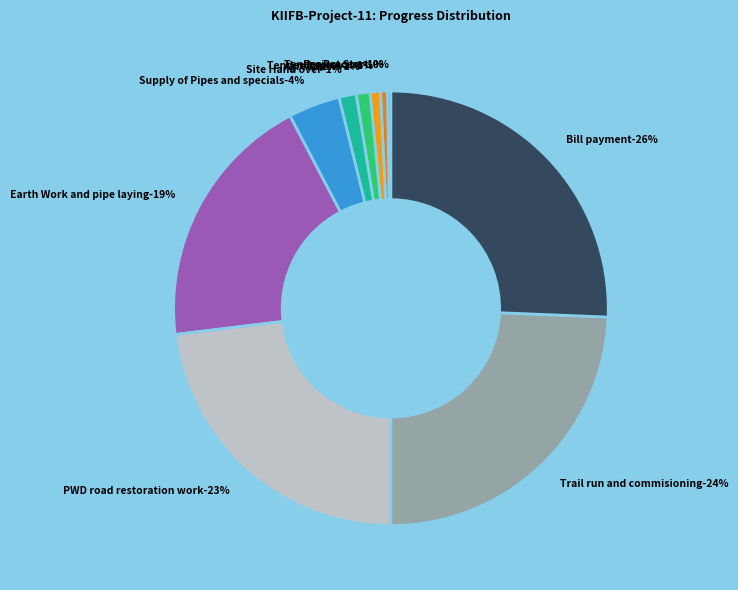

Is Bill payment the majority of the pie?

No